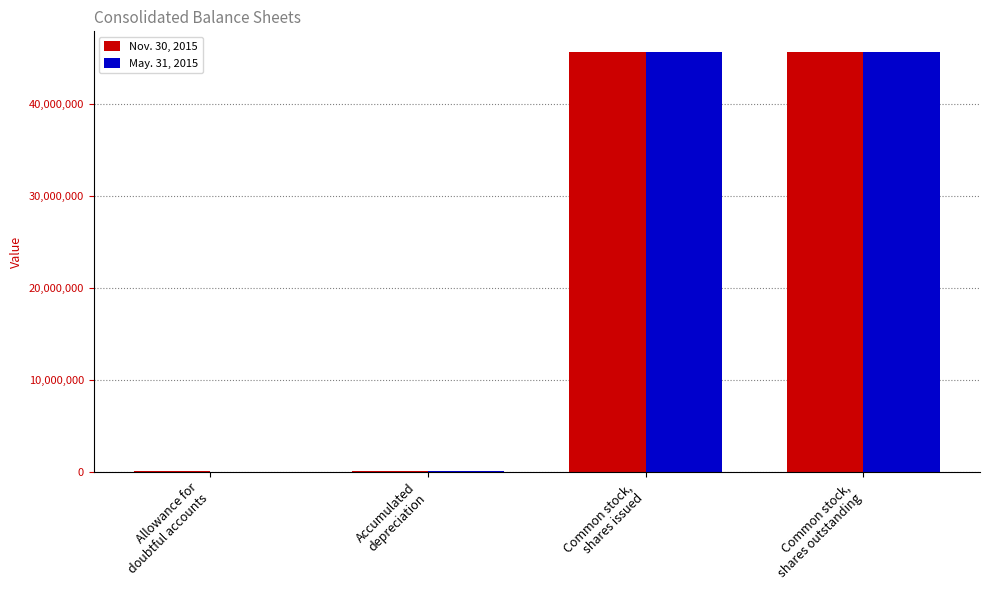

Is it true that May. 31, 2015 equals 2038 at Allowance for
doubtful accounts?

True